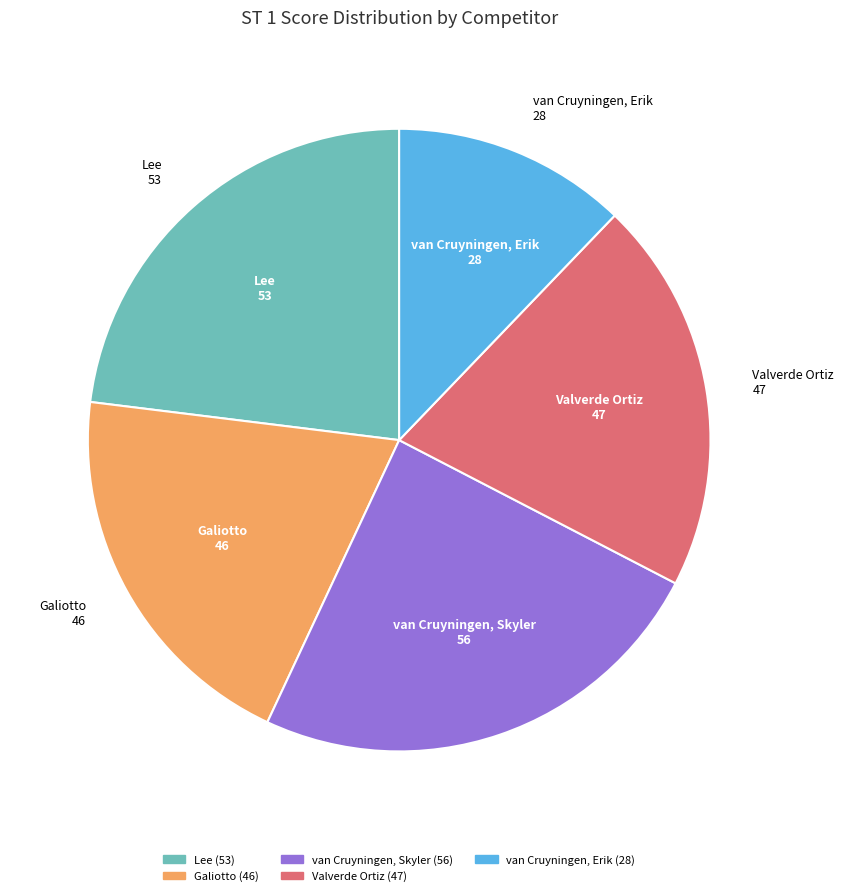

How many segments does this pie chart have?

5